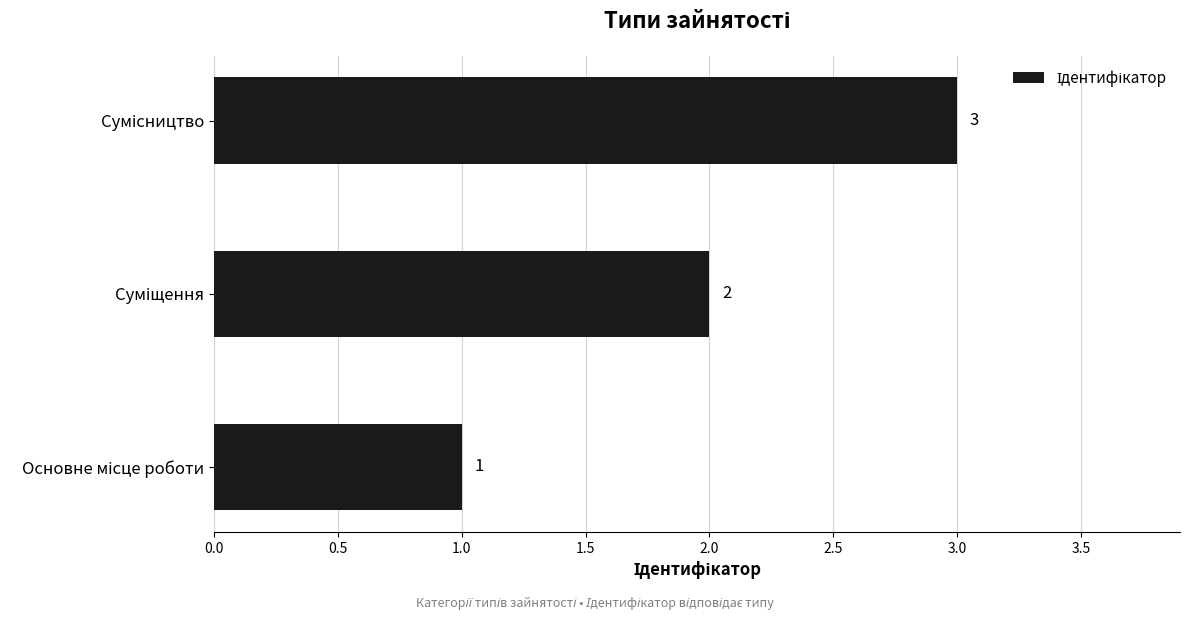

What is the maximum value shown in the chart?

3